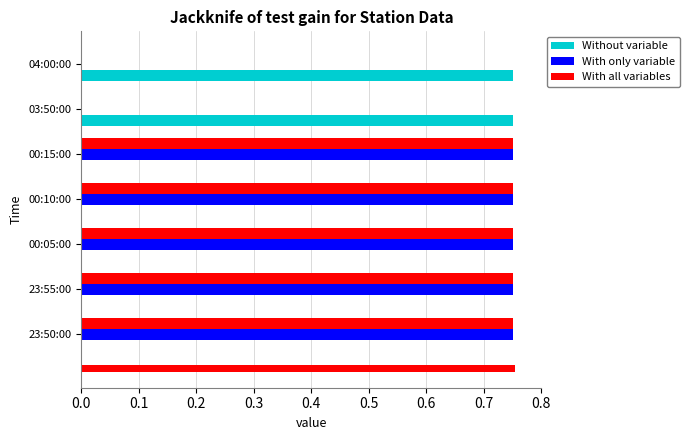

List the series in order of their peak value, lowest first.

Without variable, With only variable, With all variables